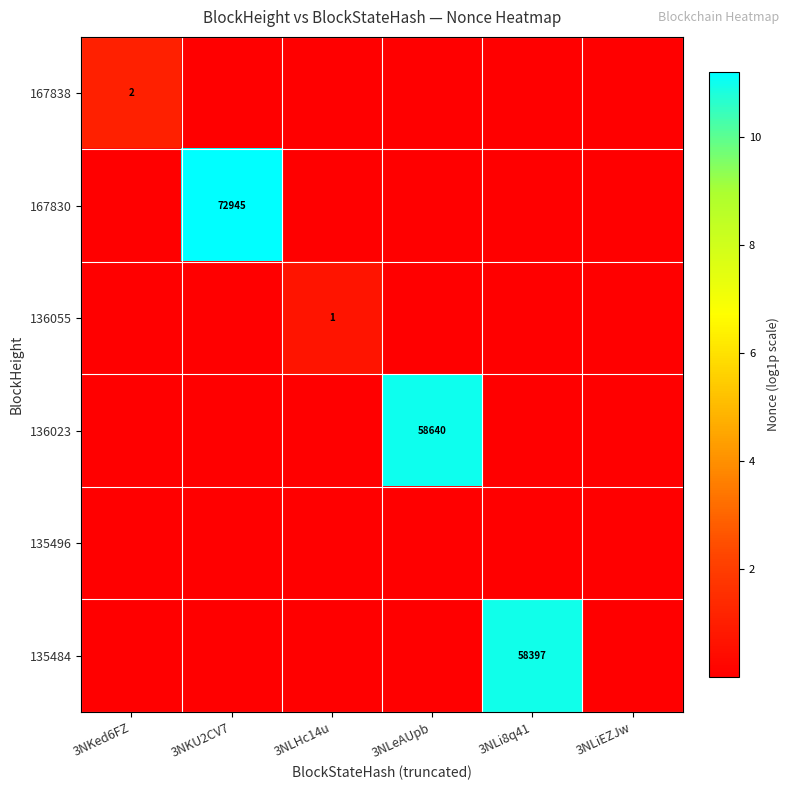

The 135484 series shows 5.5 at 3NLi8q41. True or false?

False